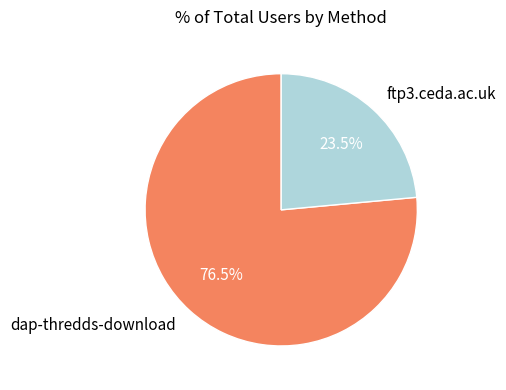

What is the largest slice in the pie chart?

dap-thredds-download